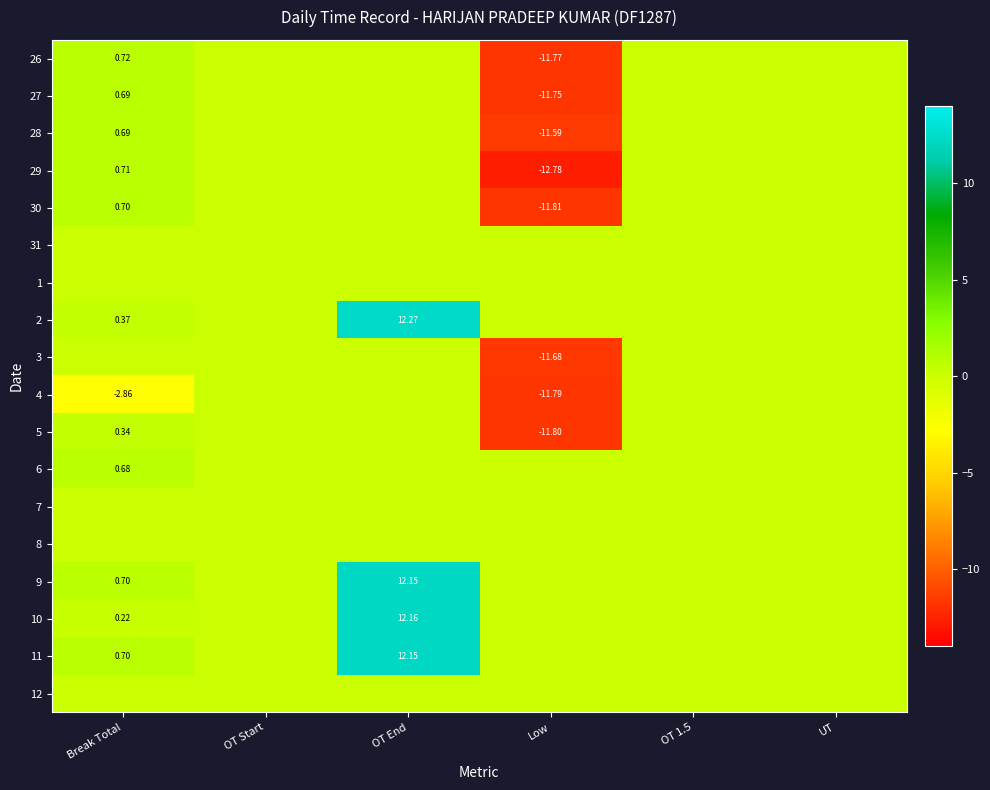

At which category is the sum across all series the highest?

OT End